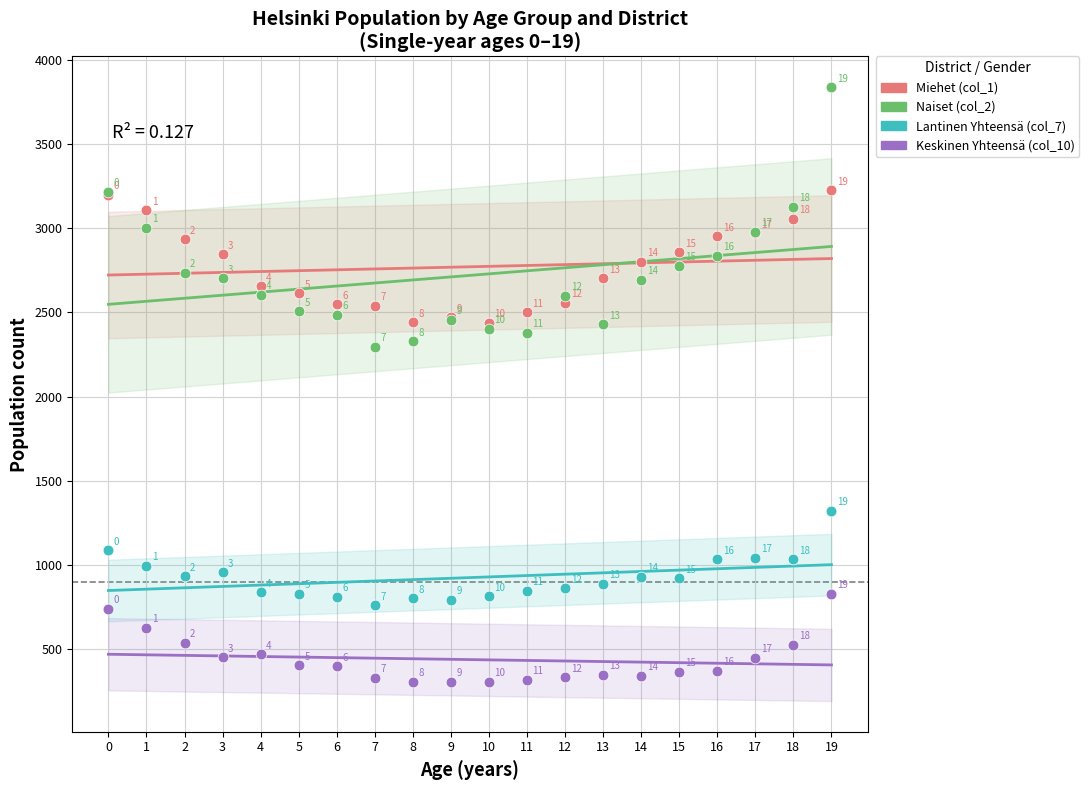

In the Lantinen Yhteensä (col_7) series, what Y value is closest to 1041?

1043